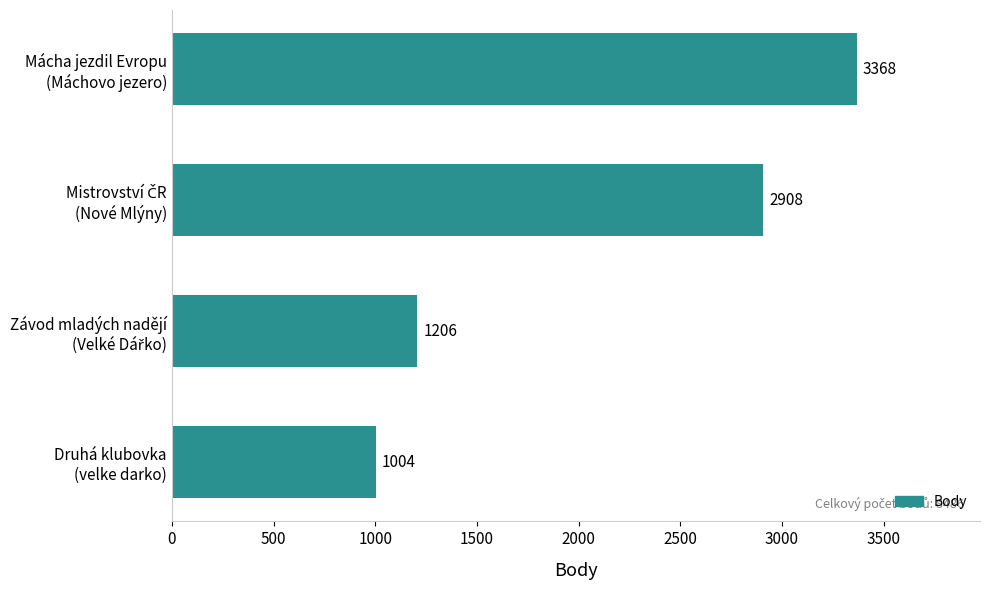

What is the smallest value displayed?

1004